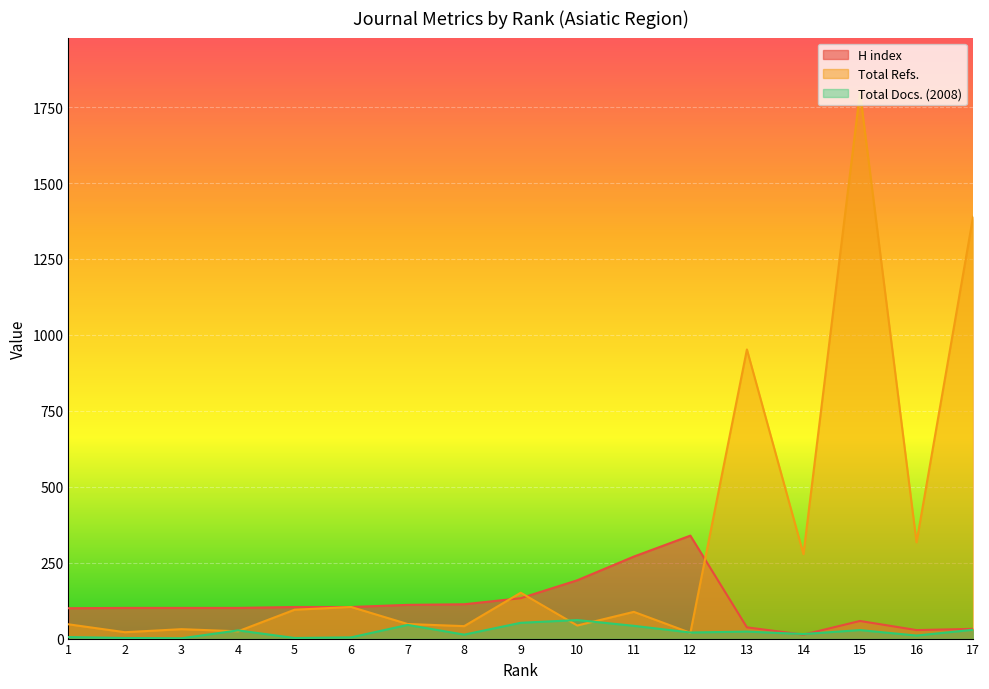

Where is Total Docs. (2008) nearest to the value 31?

17